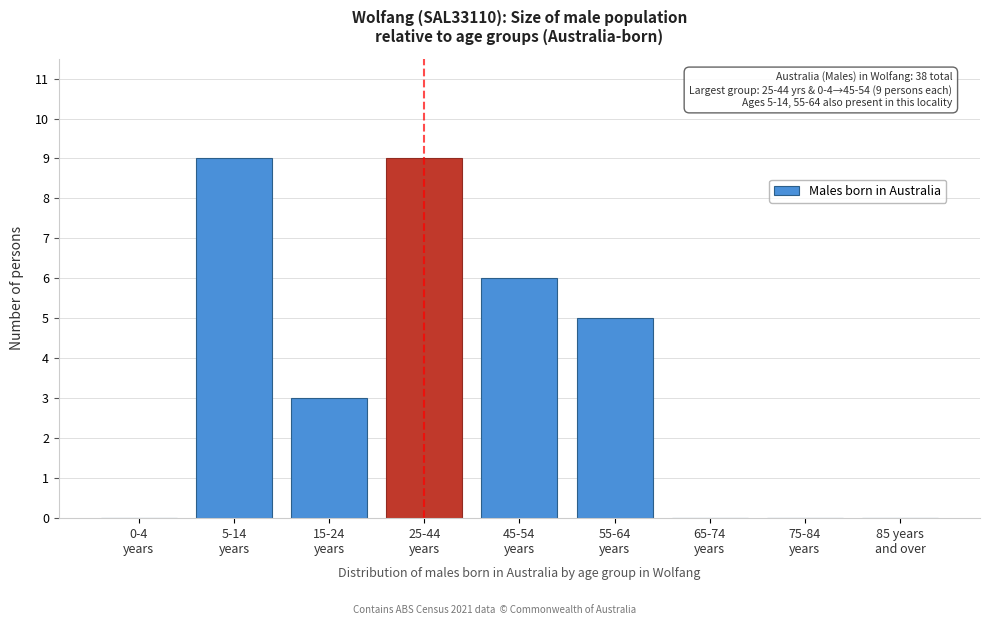

What is the sum of all values?

32